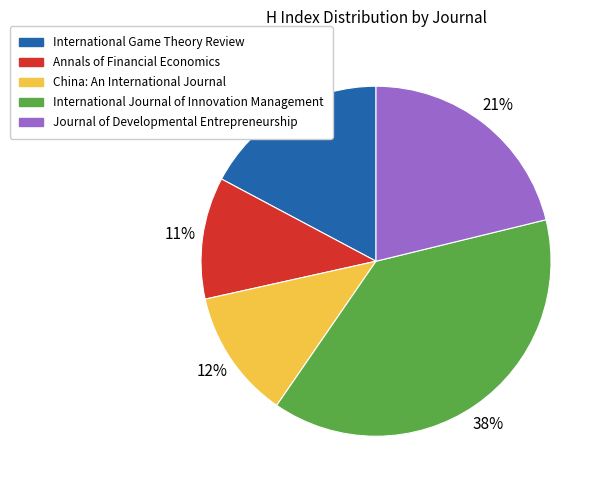

Between International Game Theory Review and Annals of Financial Economics, which is larger?

International Game Theory Review